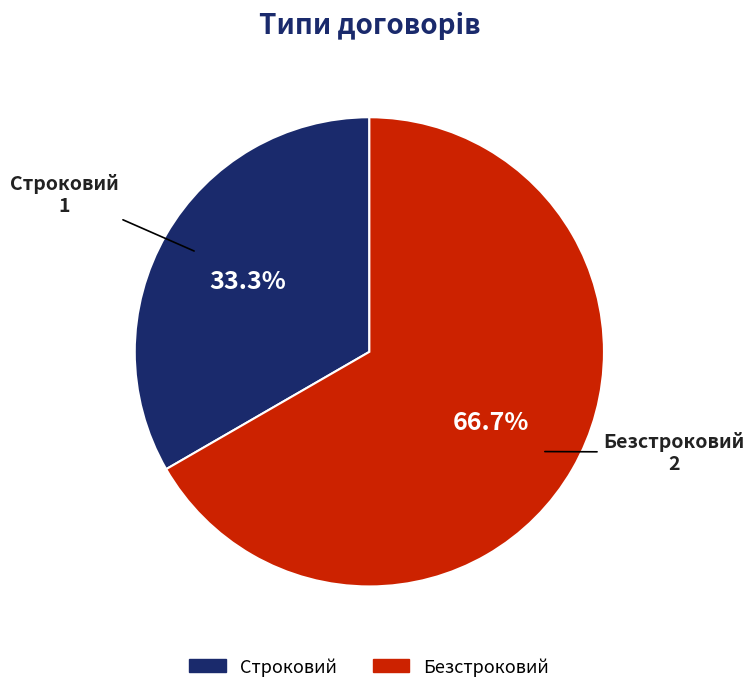

Which slice is the largest?

Безстроковий